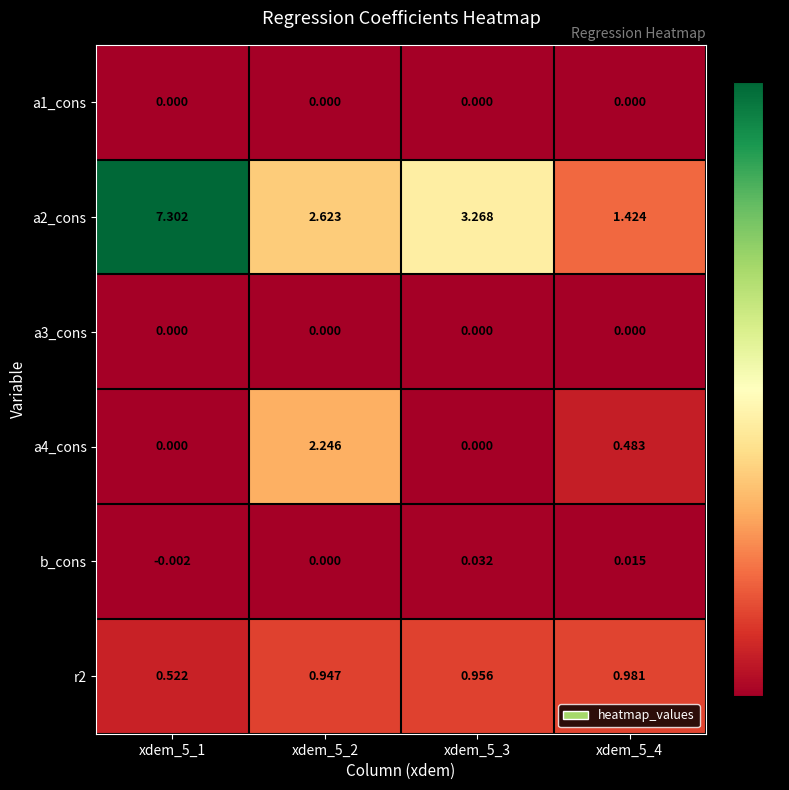

Is the value of a3_cons at xdem_5_3 greater than the value of a2_cons at xdem_5_1?

No